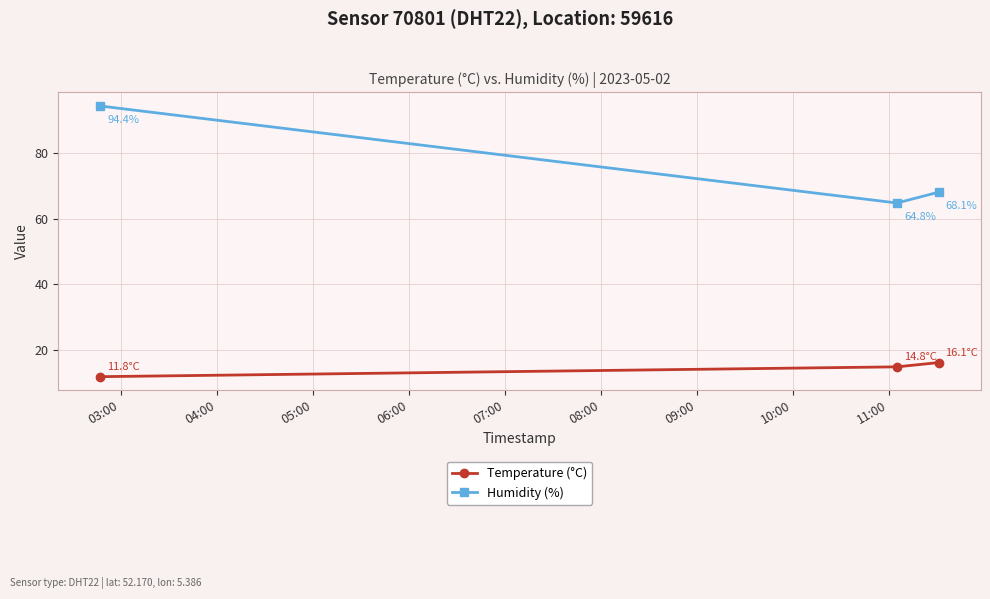

List the series in order of their peak value, lowest first.

Temperature (°C), Humidity (%)